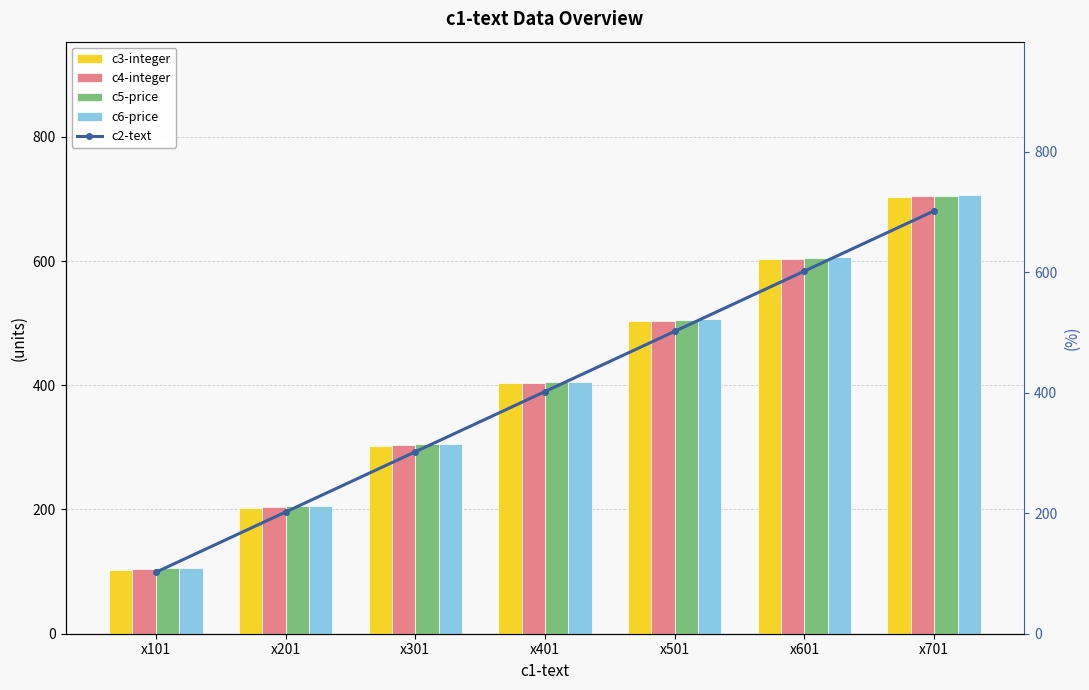

Between x301 and x701, which is larger?

x701